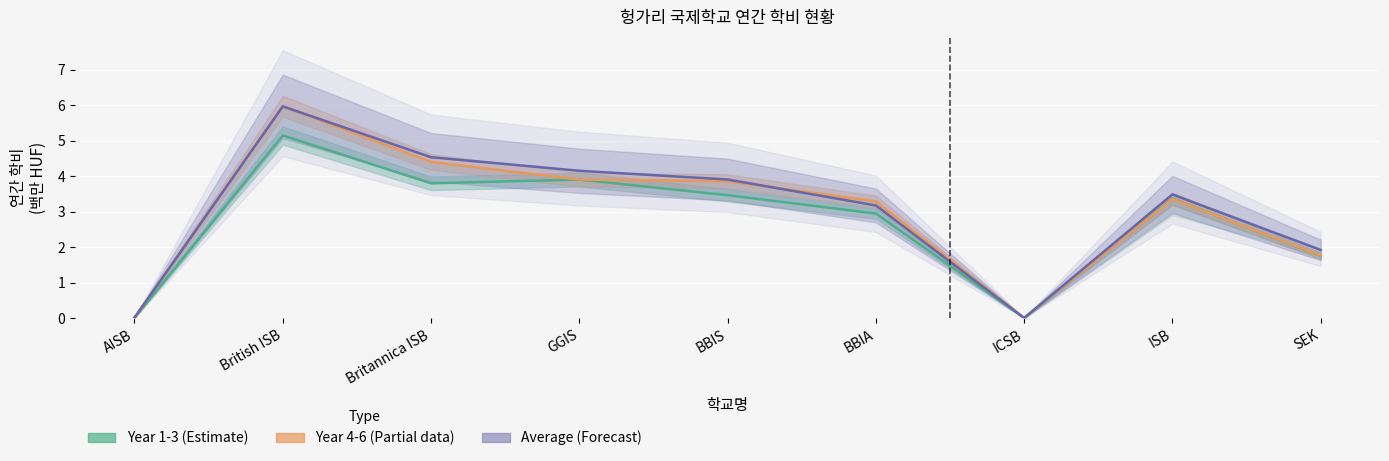

True or false: Average (Forecast) has a value of 0.0 at ICSB.

False